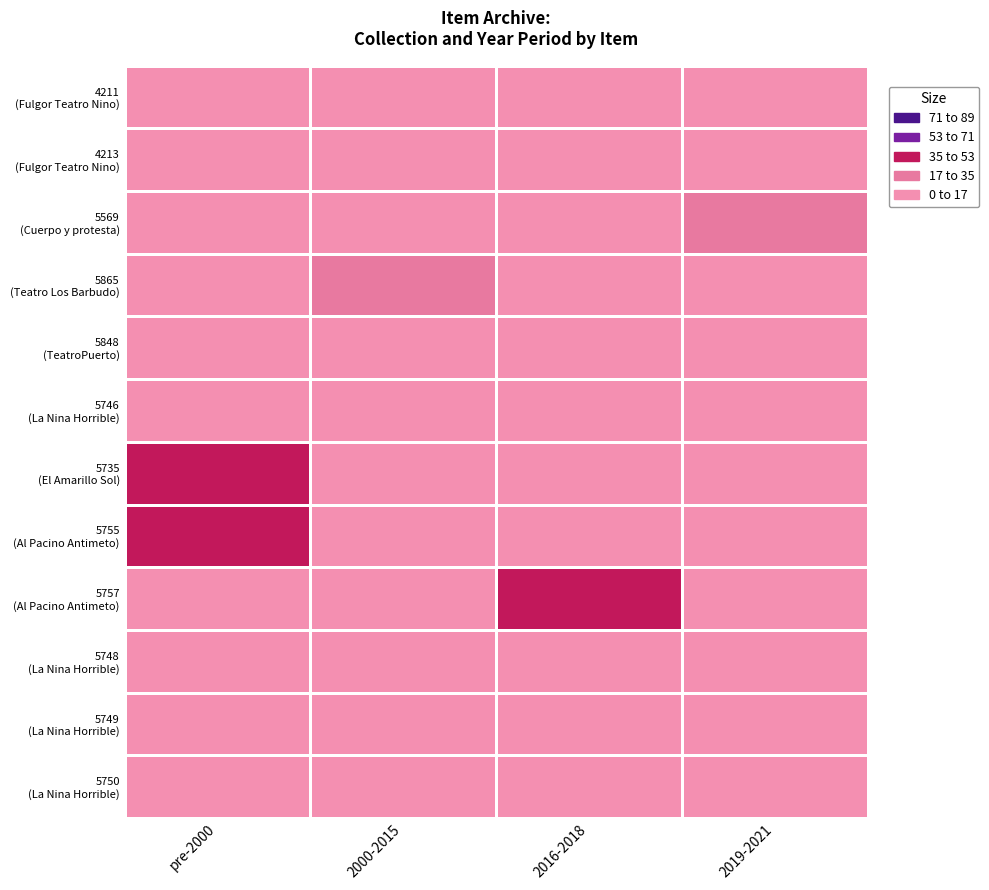

What is the difference between the highest and lowest values at 2016-2018?

45